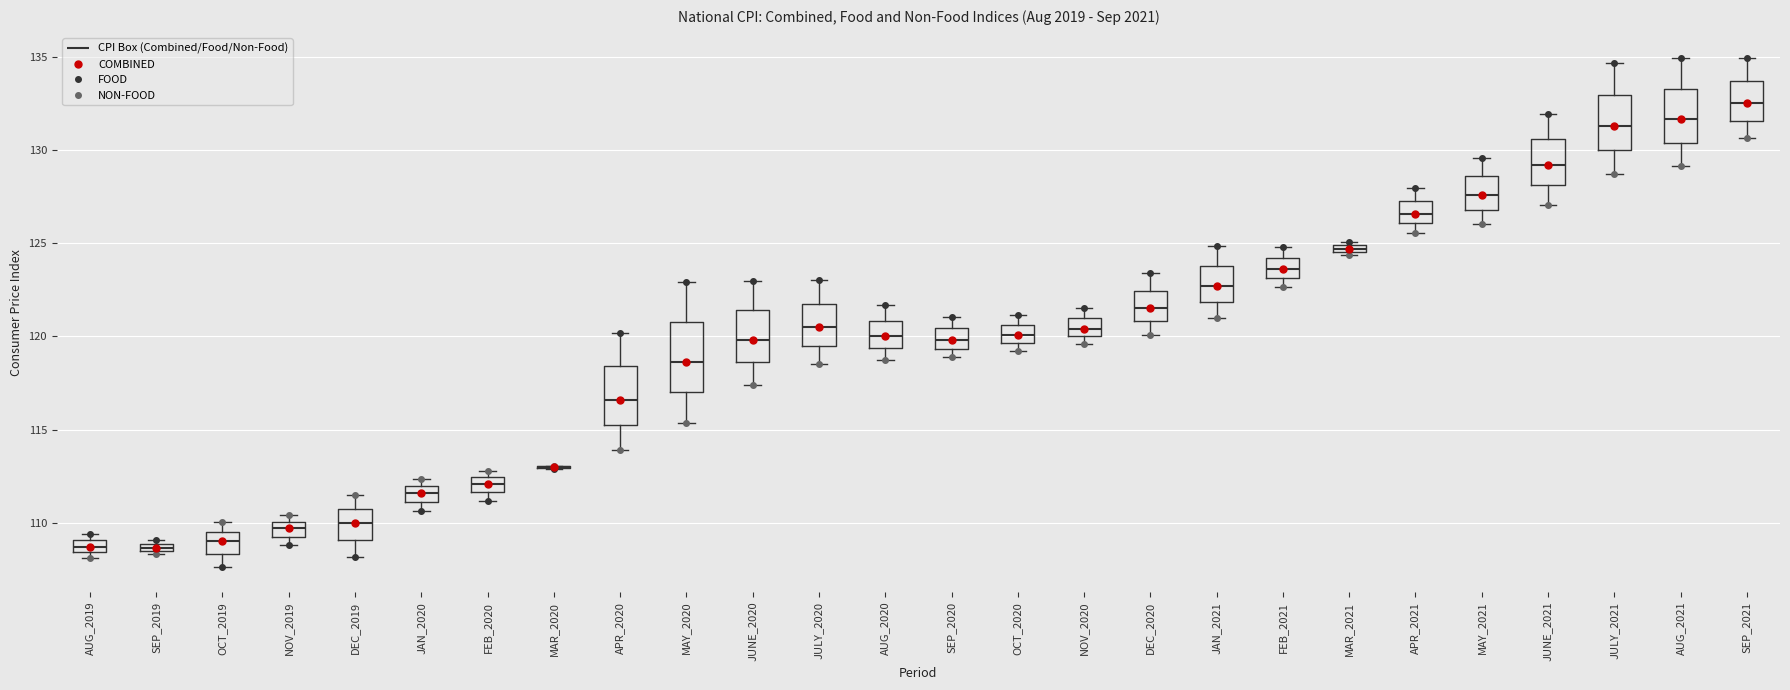

Where is the upper edge of the box for SEP_2020 on the y-axis? The values are not printed on the chart, so give them approximately, as read against the axis.

120.5